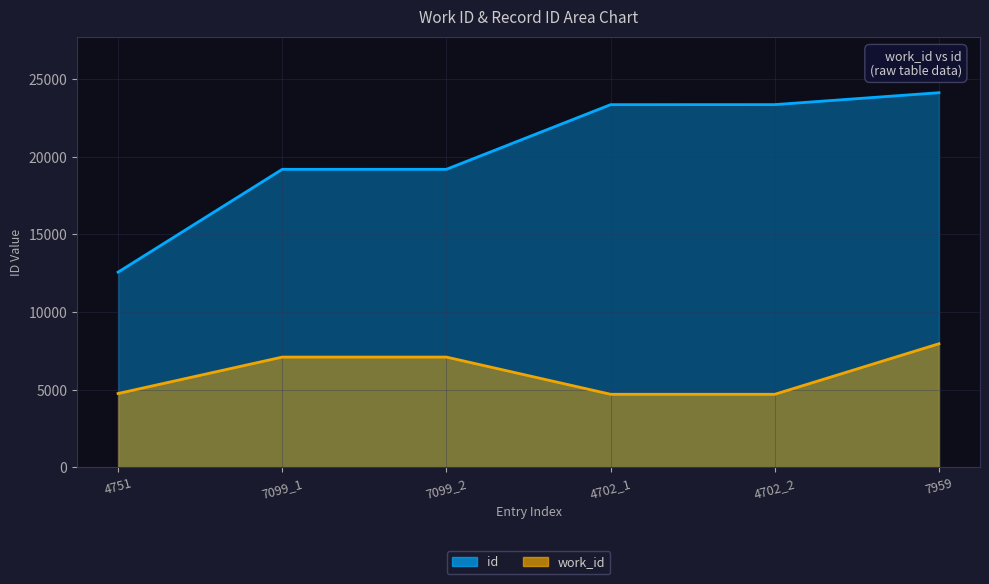

Does the chart display data point markers on the line(s)?

No